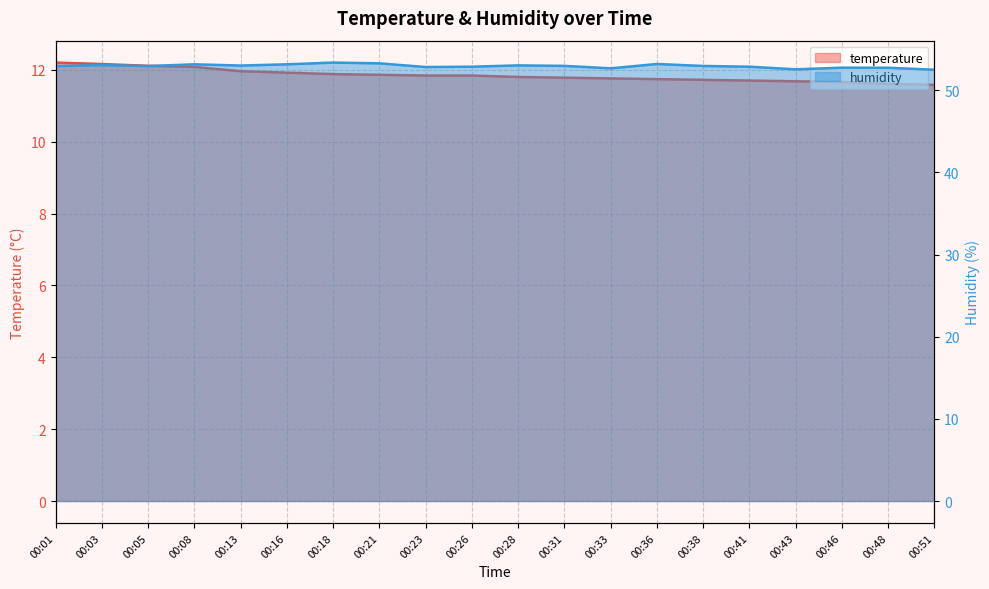

What are all the series names shown in the legend?

temperature, humidity